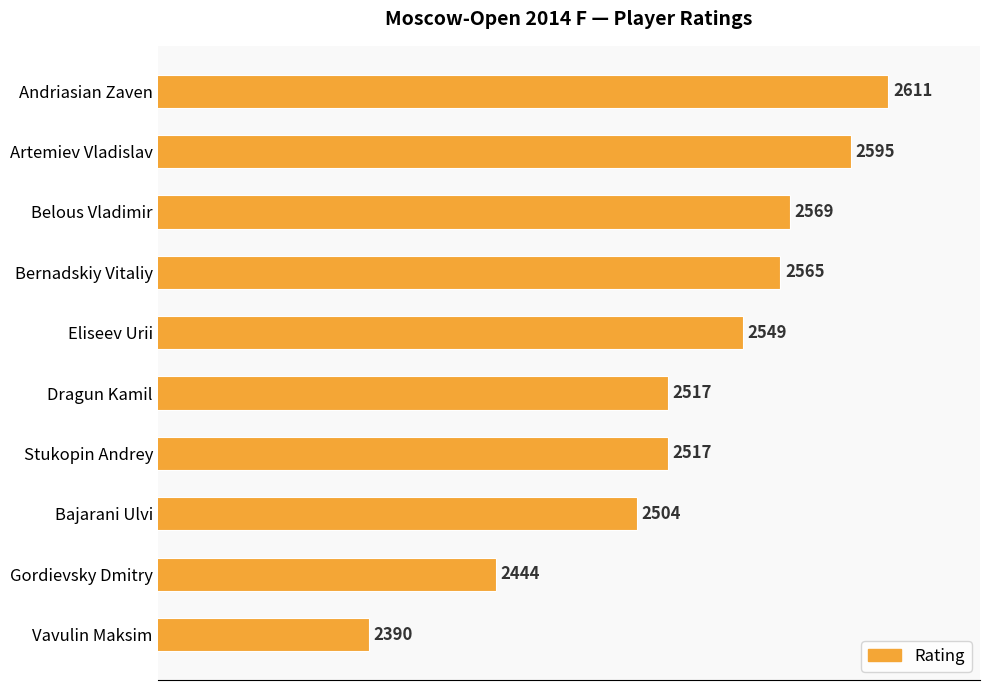

What value does the data have at Bernadskiy Vitaliy, to the nearest 5?

2565